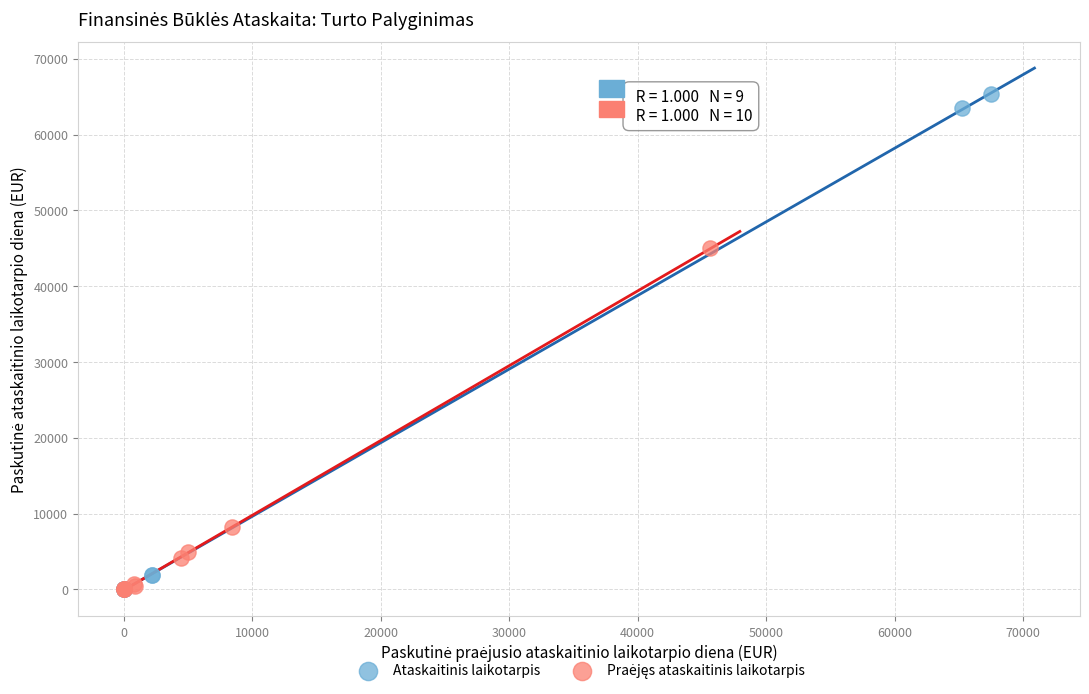

Which series contains the highest Y value?

Ataskaitinis laikotarpis